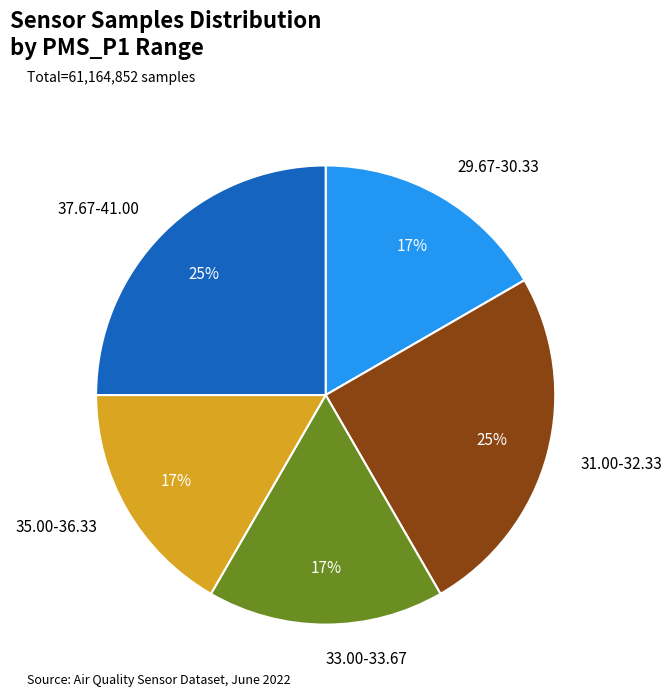

Do 37.67-41.00 and 29.67-30.33 together represent more than half of the pie?

No